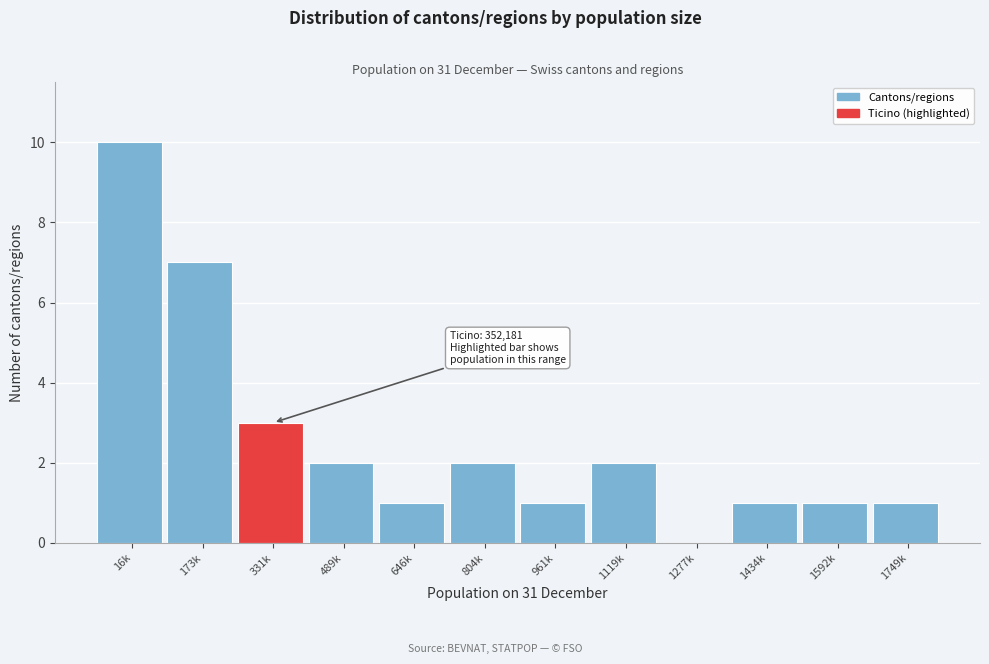

Reading left to right, list all the values displayed in this chart.

16k=10	173k=7	331k=3	489k=2	646k=1	804k=2	961k=1	1119k=2	1277k=0	1434k=1	1592k=1	1749k=1